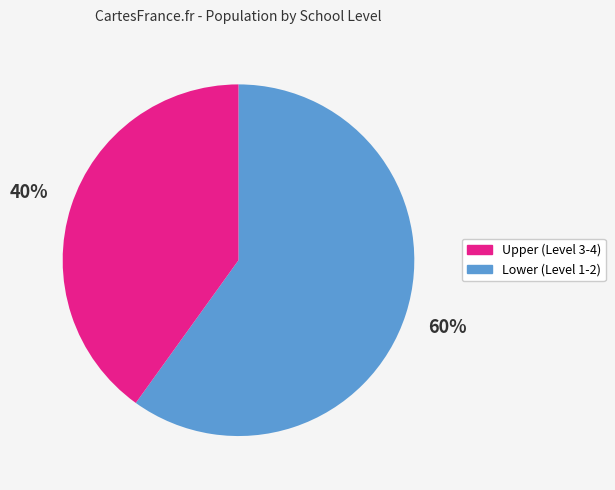

How many segments does this pie chart have?

2